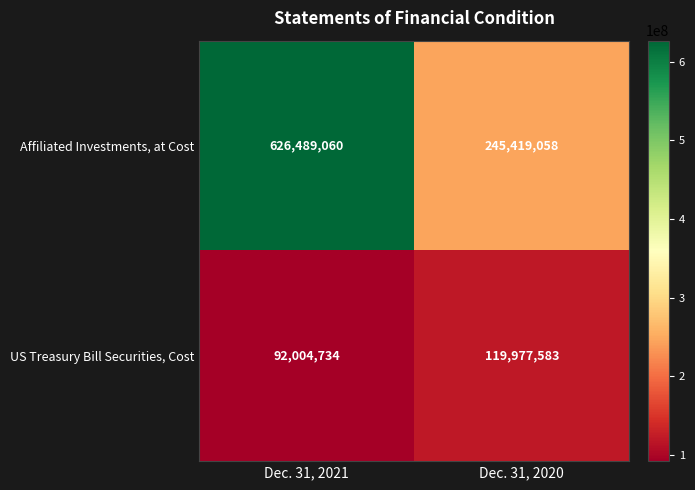

Count the number of categories in the chart.

2